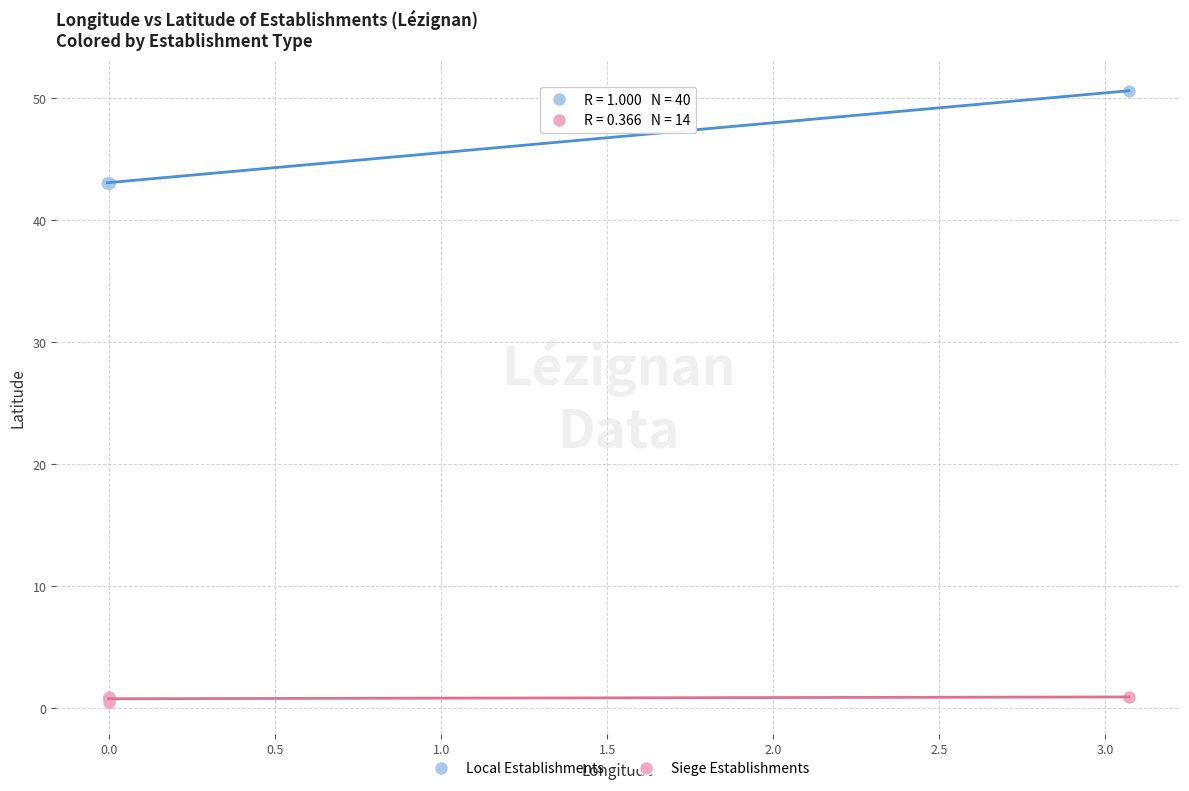

Which series contains the lowest Y value?

Siege Establishments